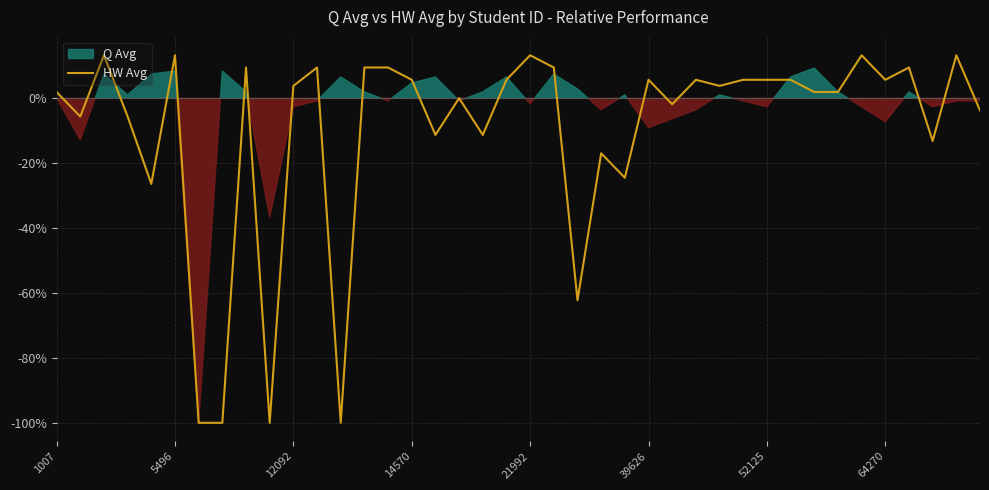

Count the number of values greater than 3.

21